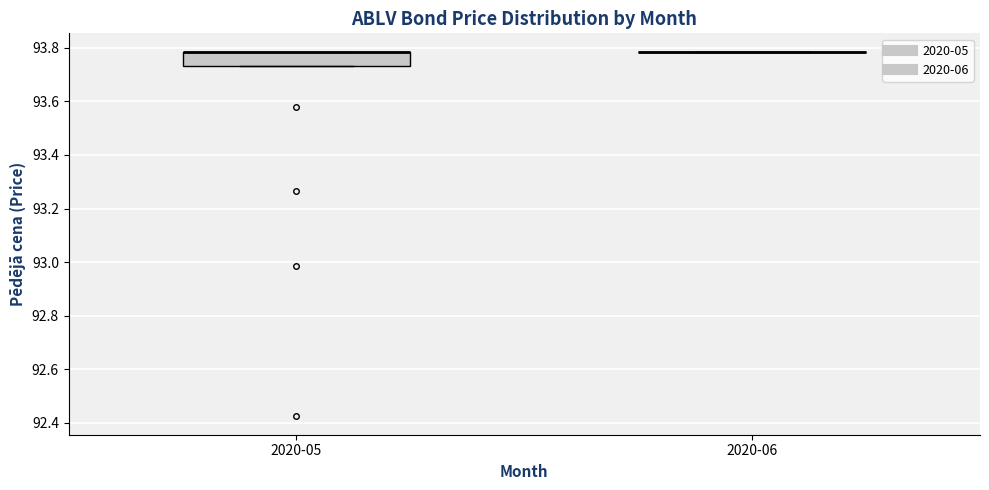

Reading left to right, transcribe this box plot: for each box, give where its median line is, the range the box spans, and where its two whiskers end, as read against the y-axis. The values are not printed on the chart, so give them approximately, as read against the axis.

2020-05: median 93.78 (drawn on the box's upper edge), box 93.74 to 93.78, whiskers 93.74 to 93.78
2020-06: box collapsed to a line at 93.78, whiskers 93.78 to 93.78